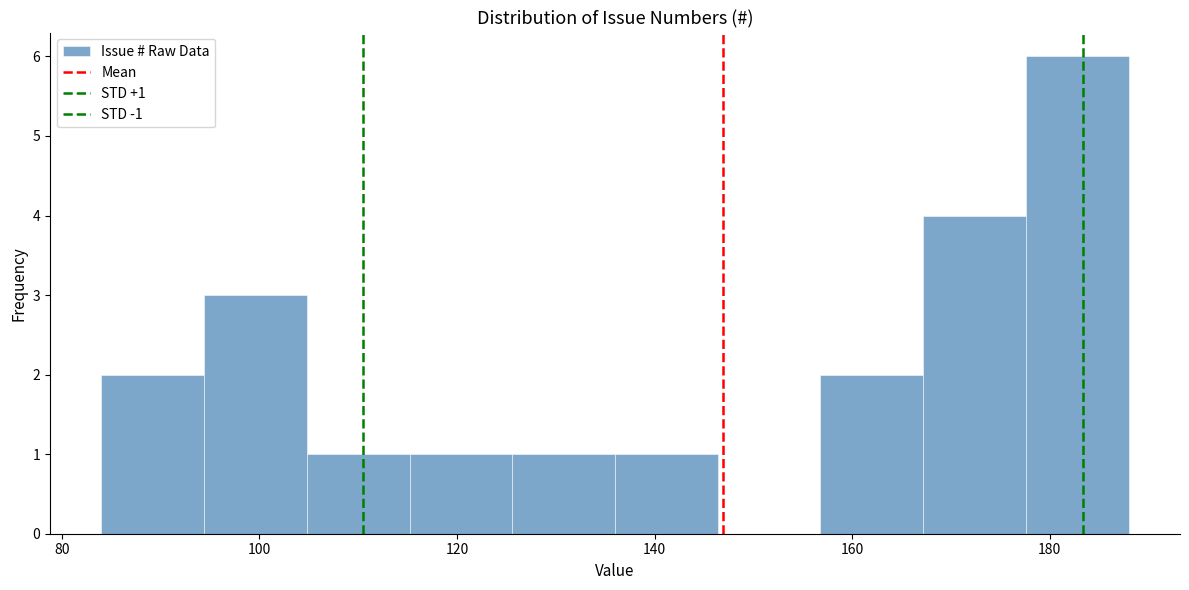

Which range on the x-axis has the tallest bar?

177.6 to 188.0